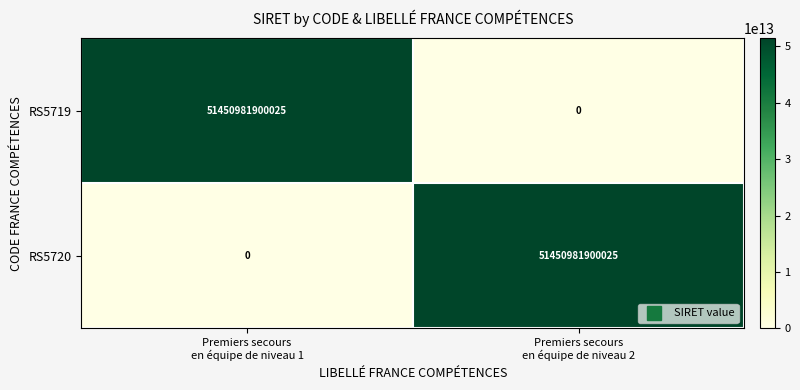

What is the spread (max minus min) of values at Premiers secours
en équipe de niveau 1?

51450981900025